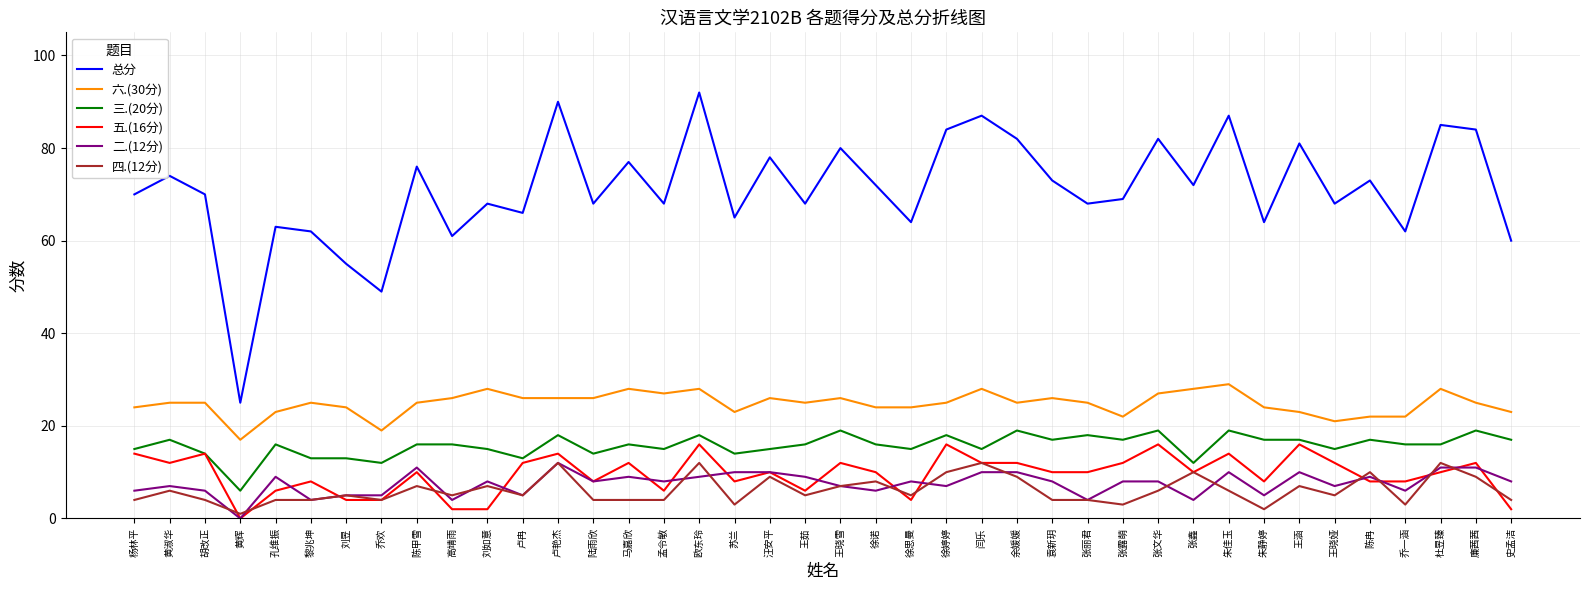

The 四.(12分) series shows 4 at 胡改正. True or false?

True